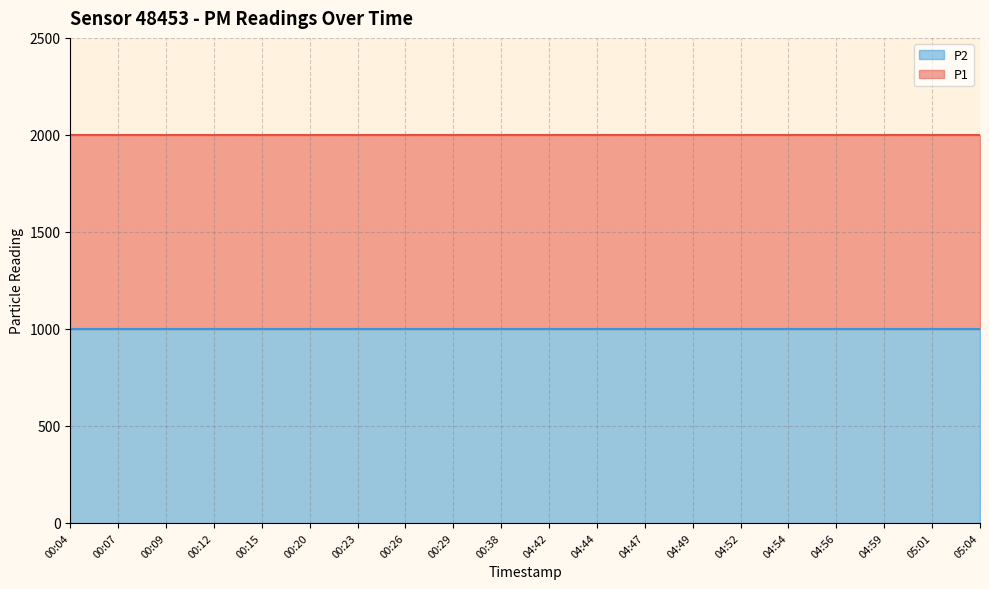

The value of P1 at 04:47 is 1999.9. True or false?

True